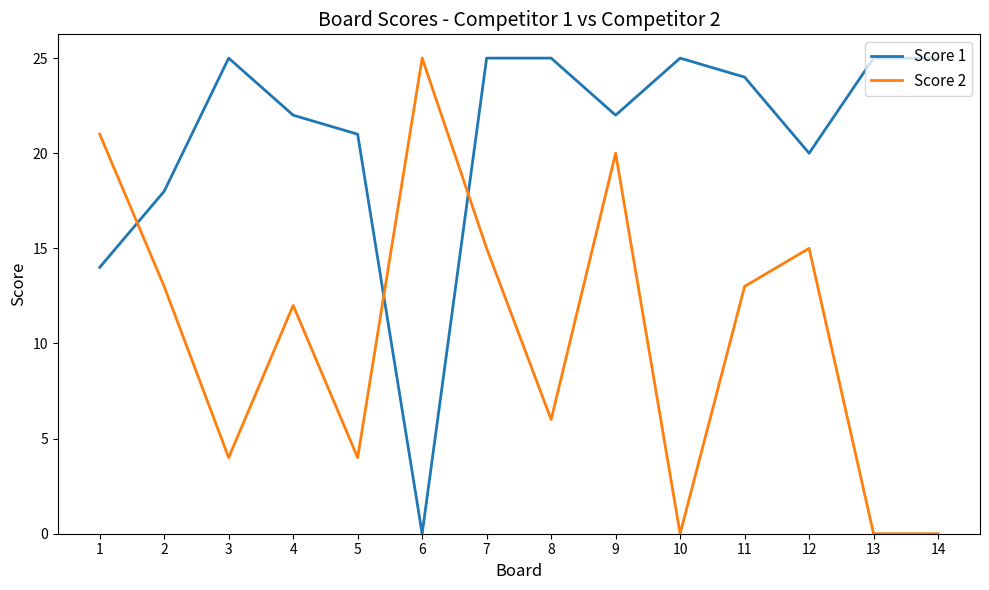

What is the greatest value displayed?

25